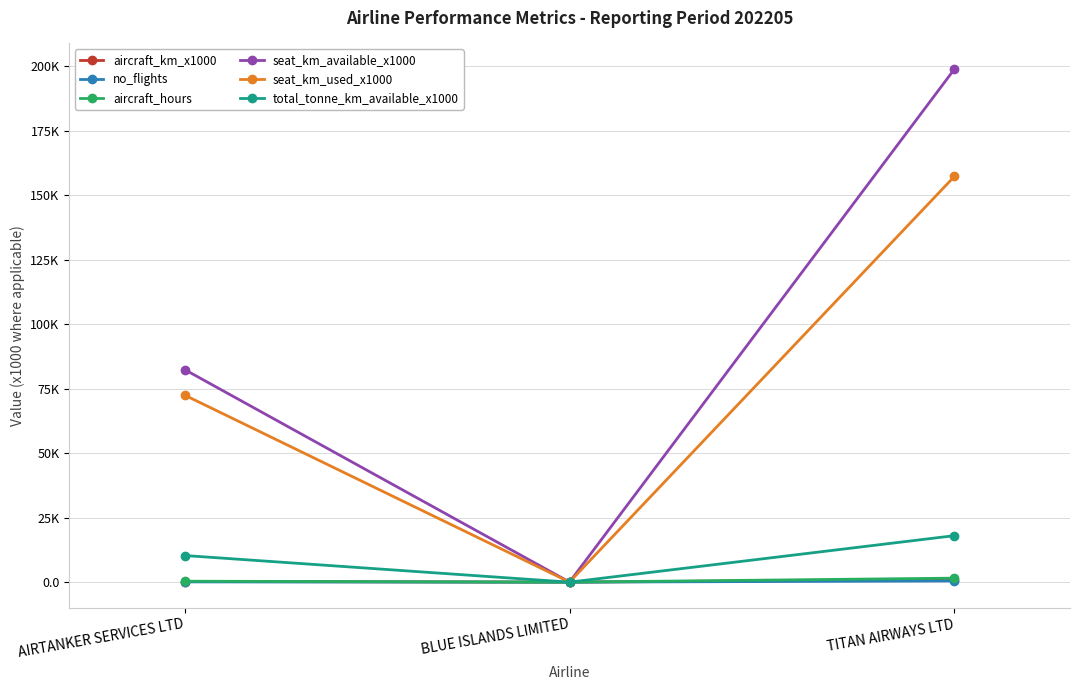

Is it true that seat_km_used_x1000 equals 217177.4 at TITAN AIRWAYS LTD?

False